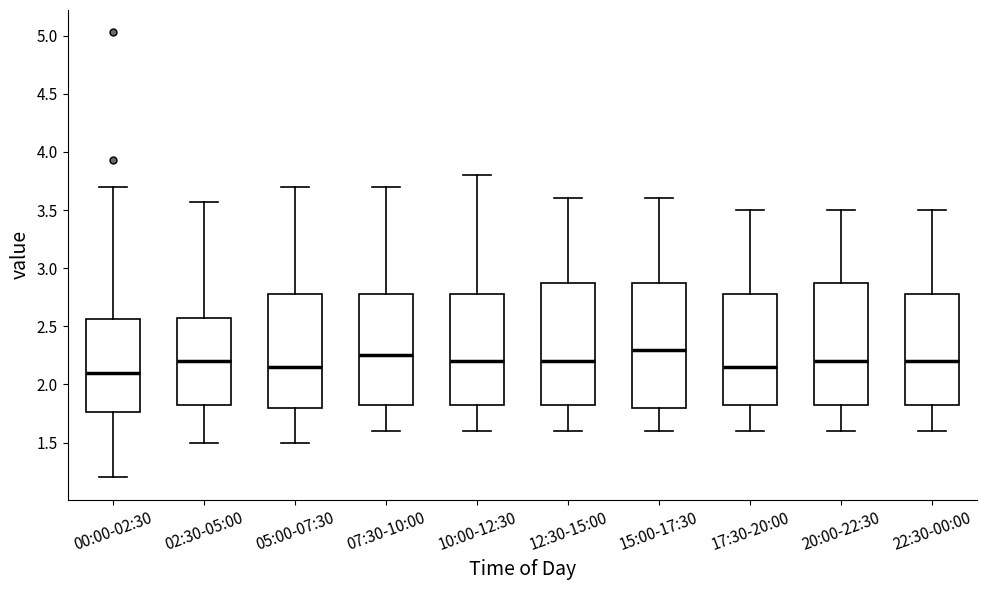

Where does the median line of the box for 12:30-15:00 sit on the y-axis? The values are not printed on the chart, so give them approximately, as read against the axis.

2.20